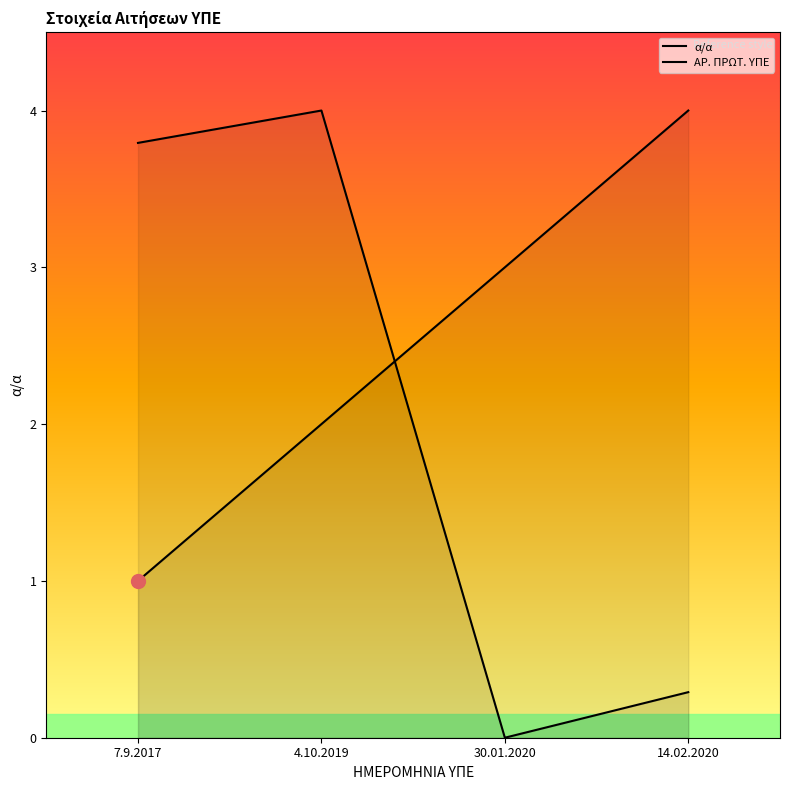

Between 4.10.2019 and 30.01.2020, which series saw the biggest shift?

ΑΡ. ΠΡΩΤ. ΥΠΕ